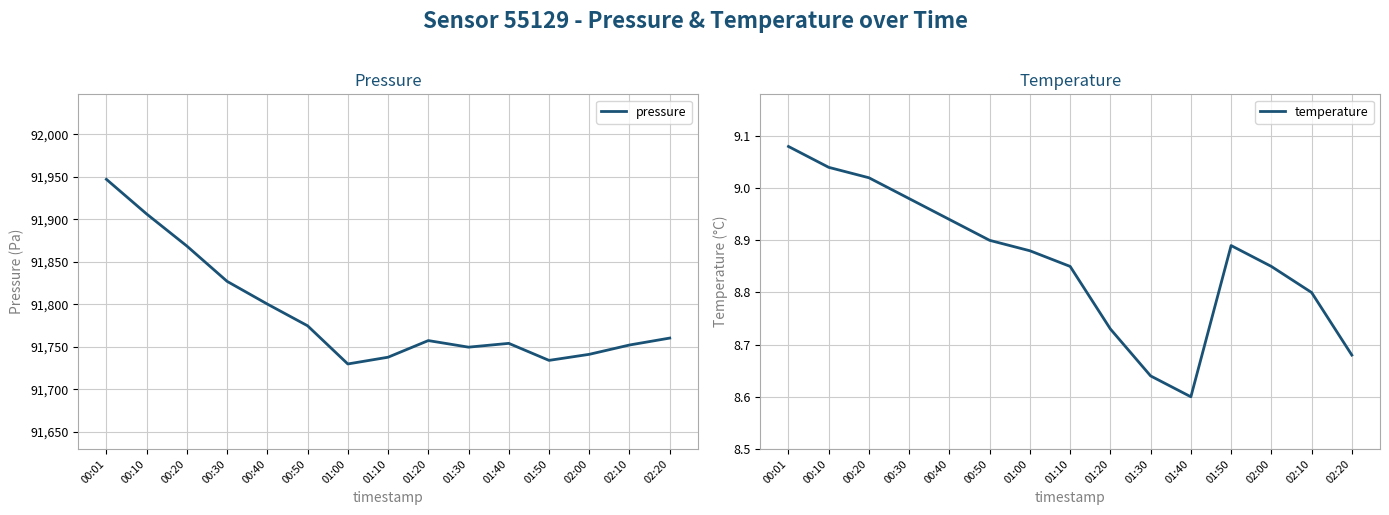

Is it true that pressure equals 91947.2 at 00:01?

True